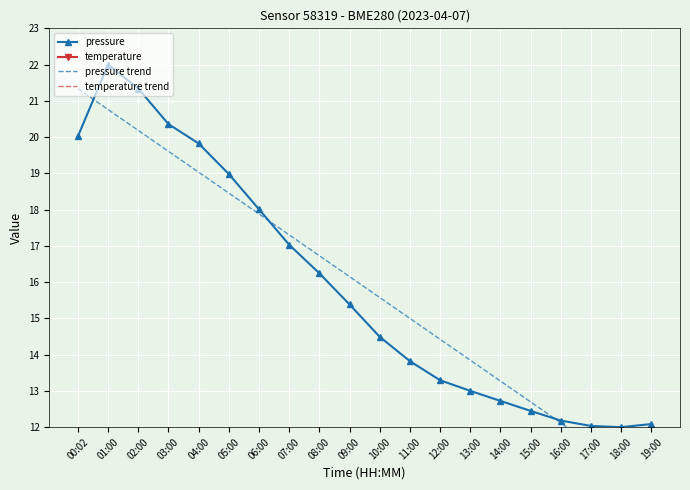

True or false: pressure and temperature trend cross at least once.

False